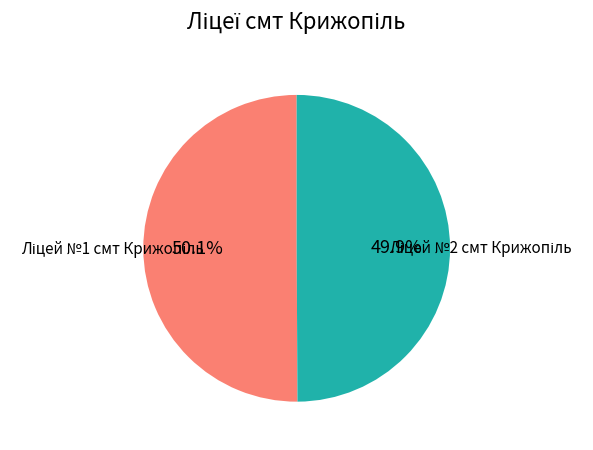

Is there a majority slice in this chart?

Yes